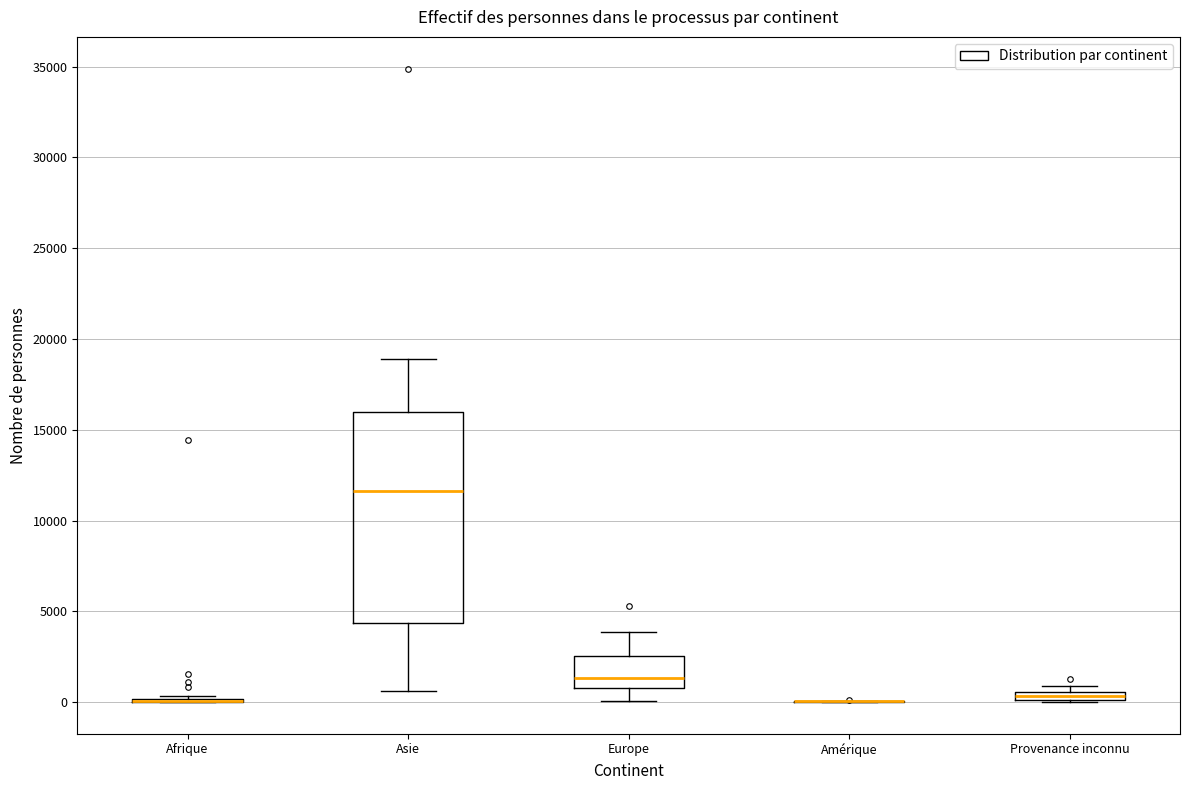

Where is the upper edge of the box for Provenance inconnu on the y-axis? The values are not printed on the chart, so give them approximately, as read against the axis.

500